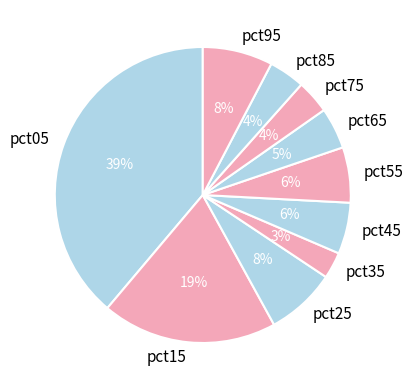

To the nearest percent, what portion does pct75 represent?

4%